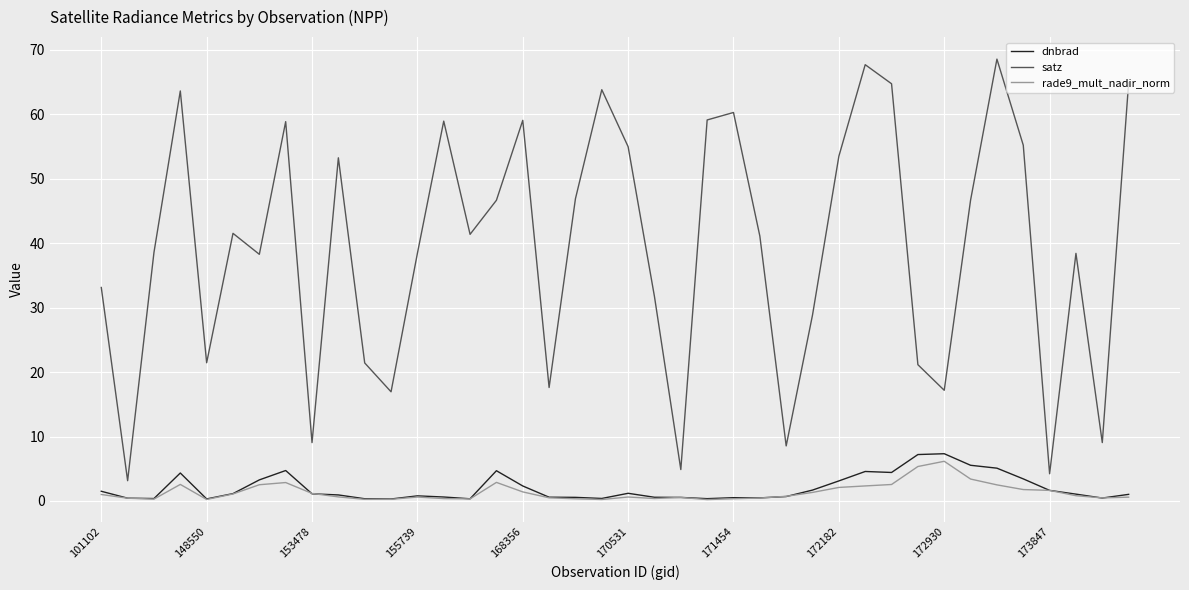

True or false: satz has more than 2 points higher than both neighbors.

True